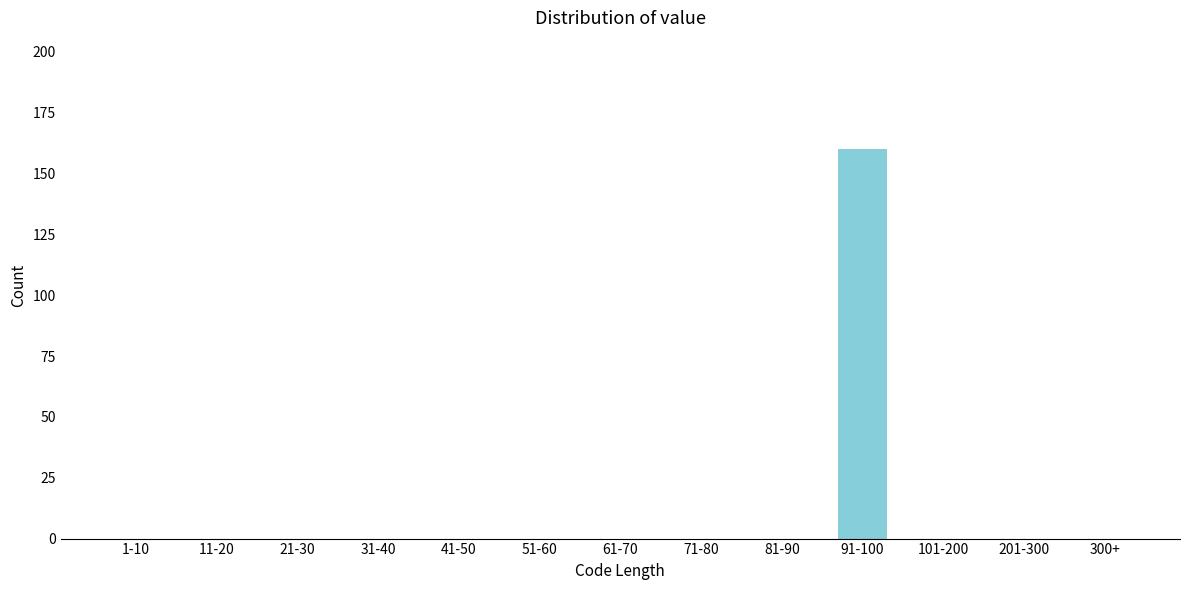

Reading left to right, transcribe all the data shown in this chart.

1-10=0	11-20=0	21-30=0	31-40=0	41-50=0	51-60=0	61-70=0	71-80=0	81-90=0	91-100=160	101-200=0	201-300=0	300+=0